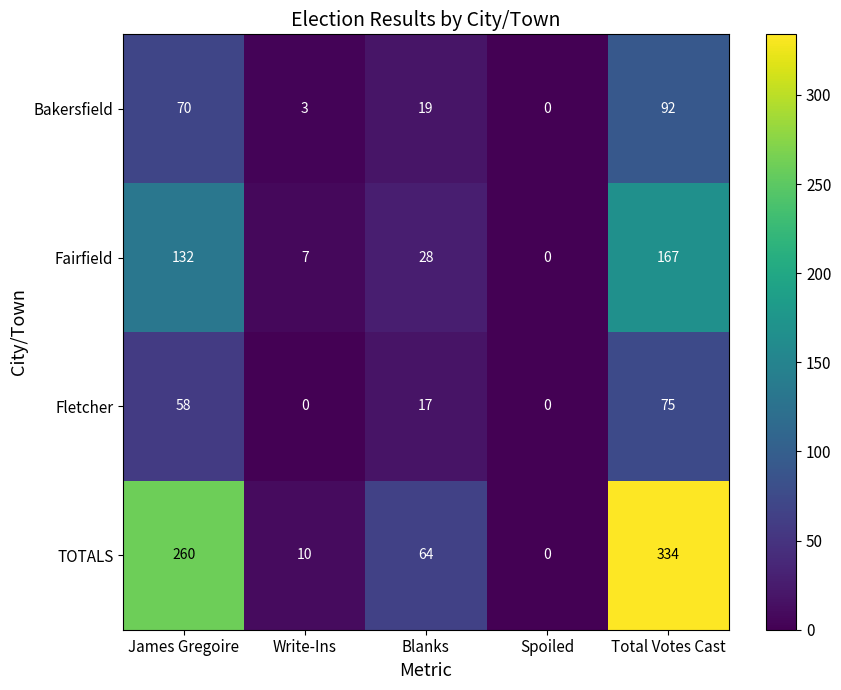

At which label does Bakersfield first exceed 19?

James Gregoire